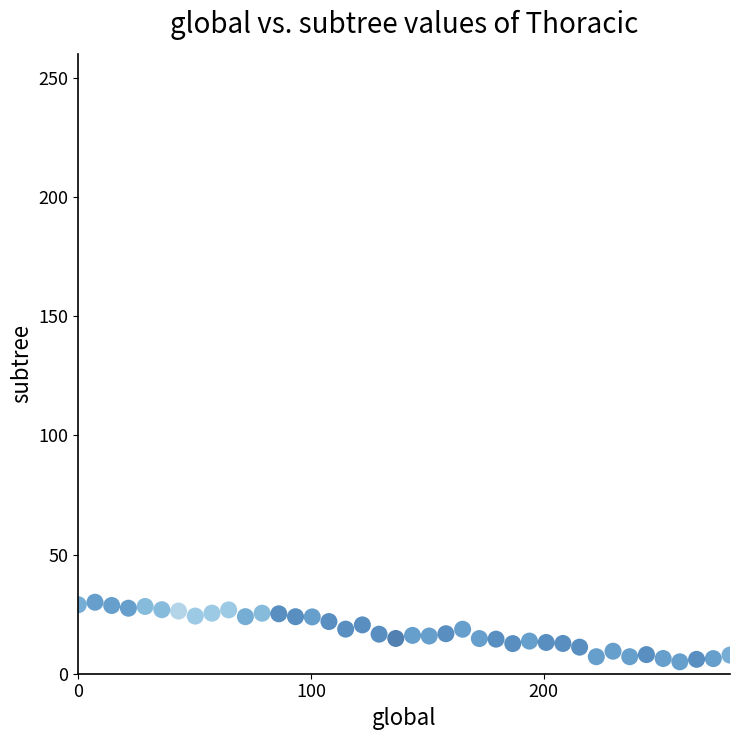

What is the range of X values (max minus min)?

280.0